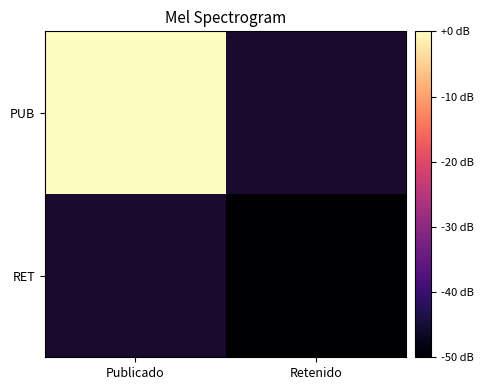

At which label is PUB closest to 1652700648?

Publicado